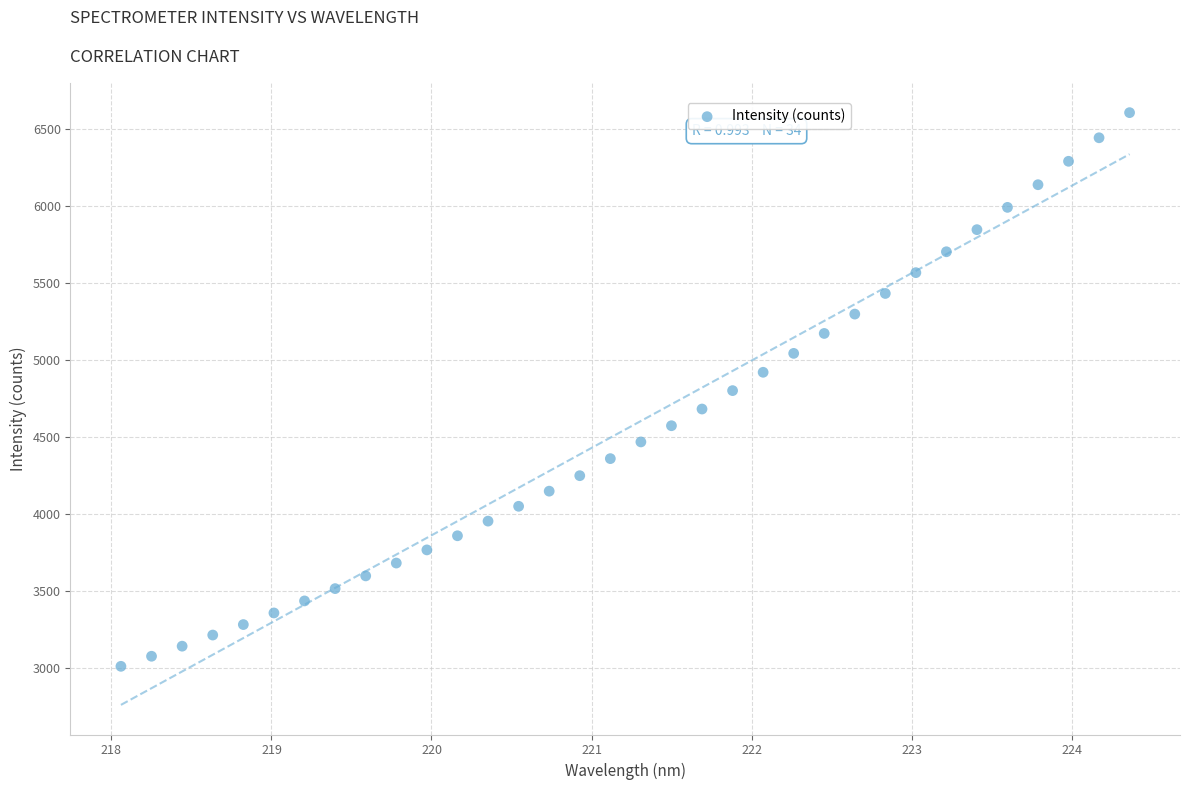

What is the range of X values (max minus min)?

6.3